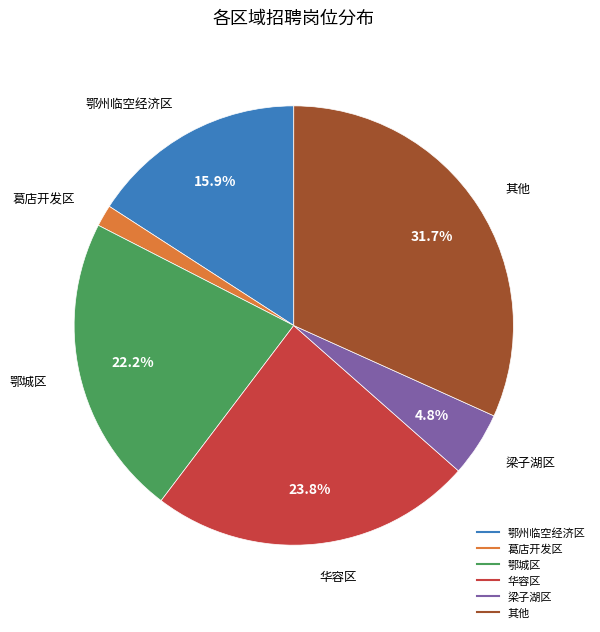

Is there a majority slice in this chart?

No